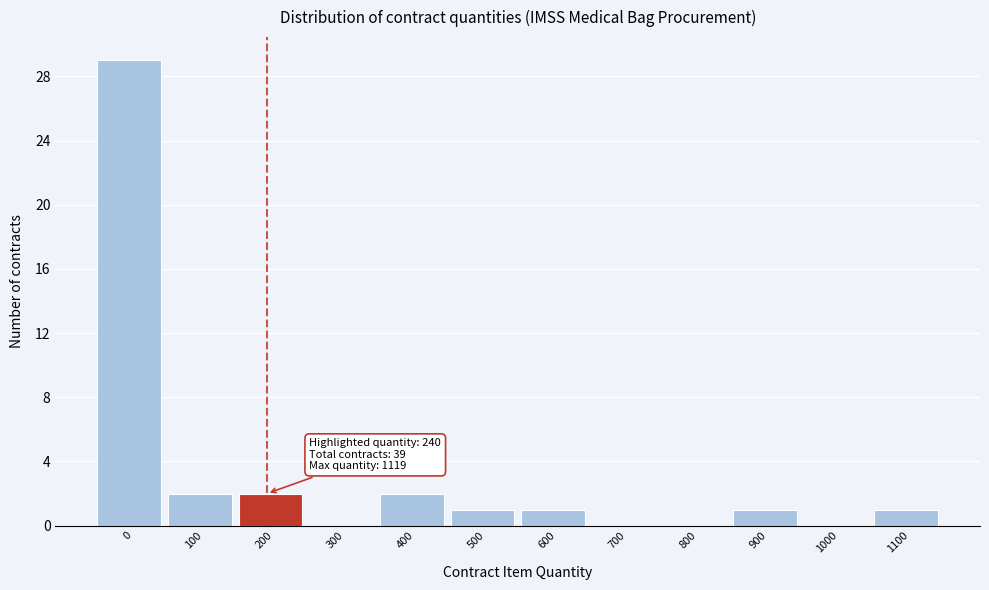

Reading right to left, extract all data points from this chart.

1100=1	1000=0	900=1	800=0	700=0	600=1	500=1	400=2	300=0	200=2	100=2	0=29